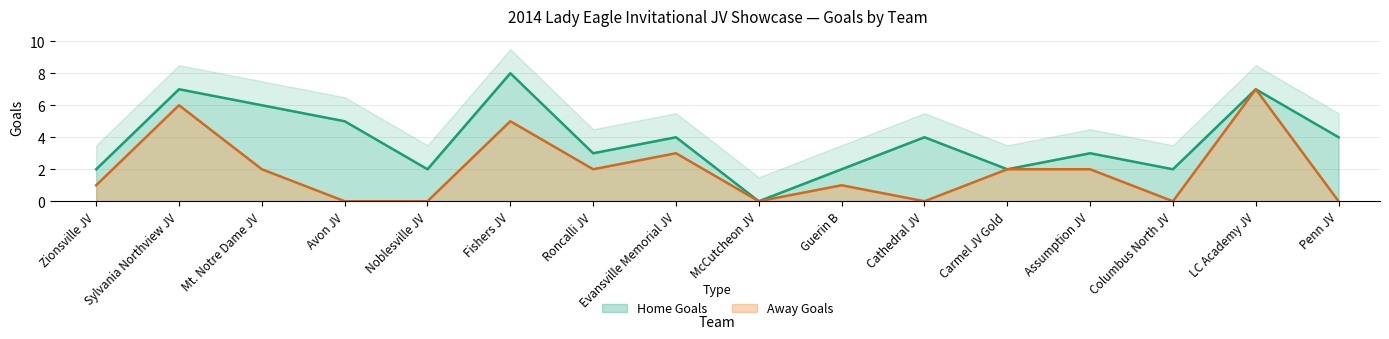

The chart shows a value of -4 at Avon JV. True or false?

False